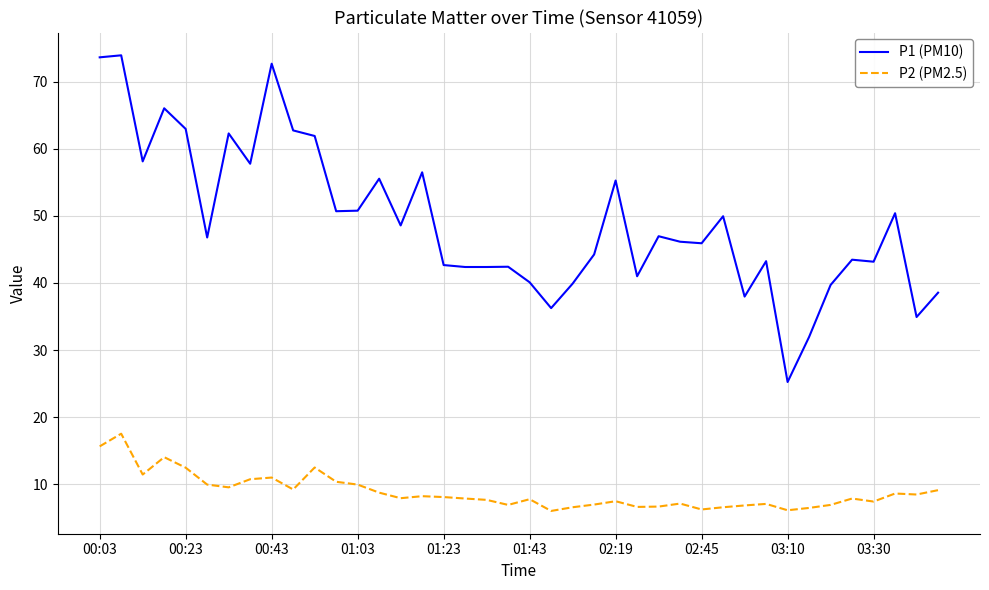

Which series has the largest total across all categories?

P1 (PM10)